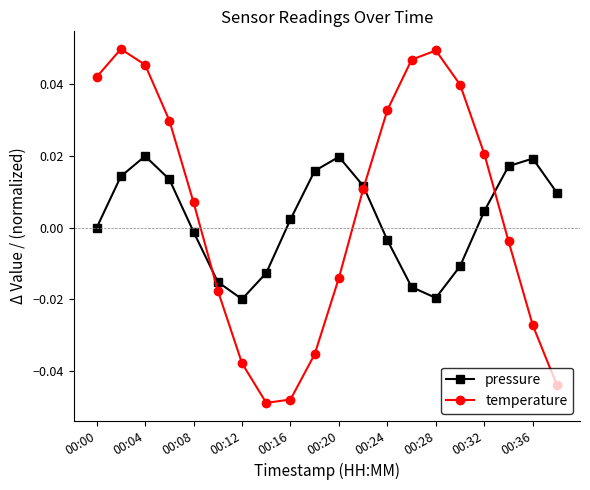

True or false: temperature and pressure intersect in this chart.

True